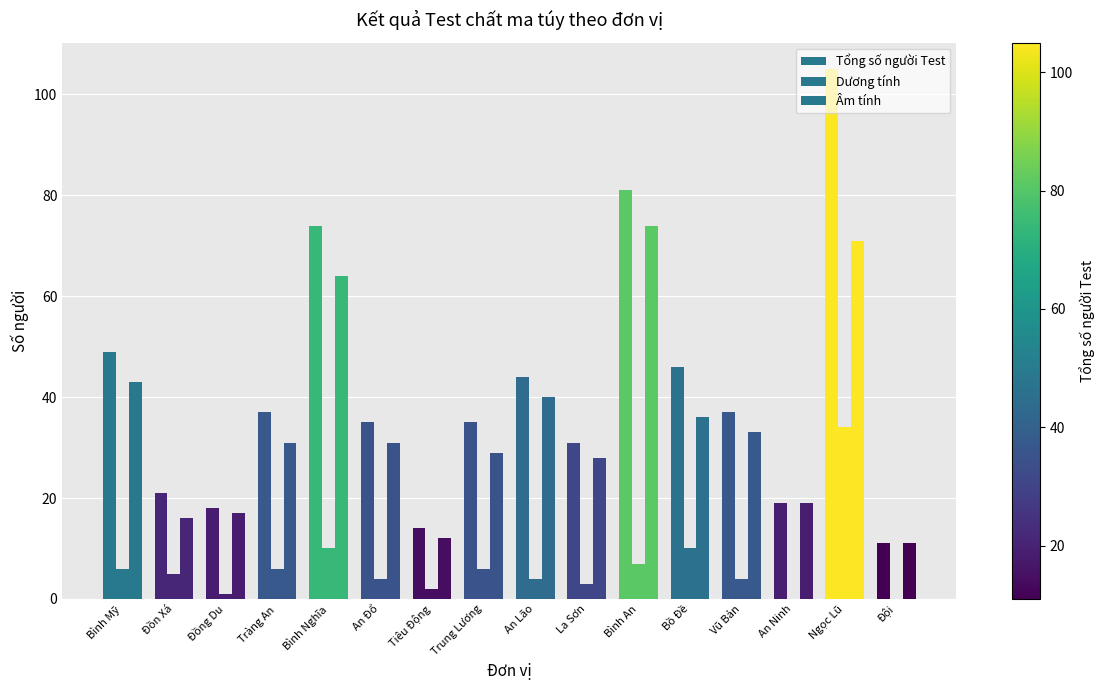

Count the number of categories in the chart.

16